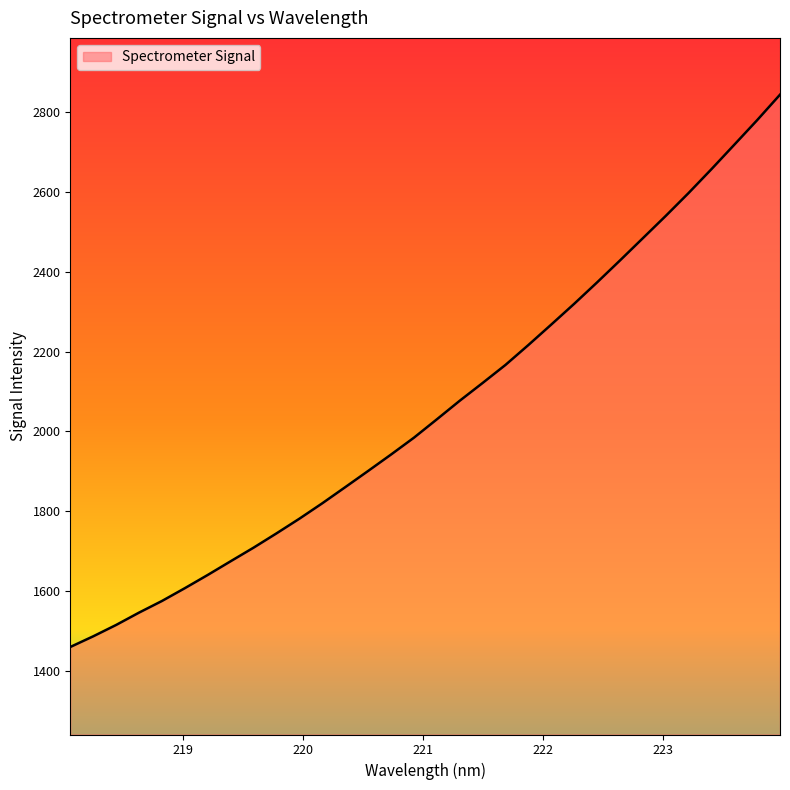

What is the difference between the maximum and minimum values?

1382.6